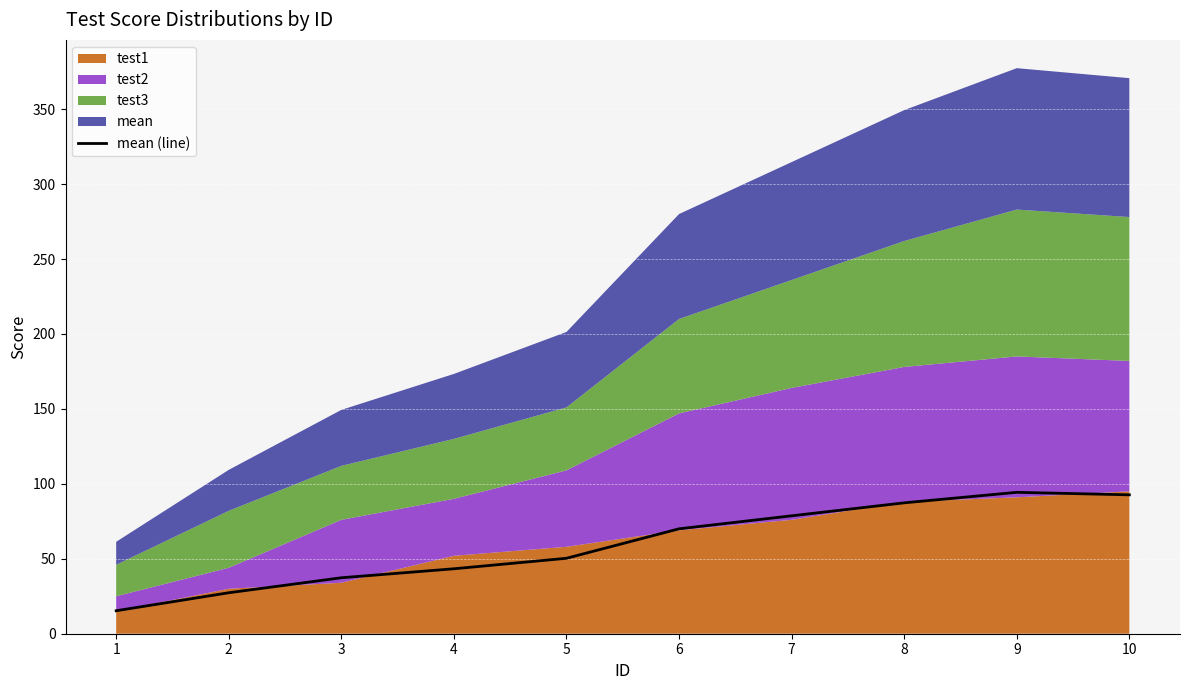

Count the number of values greater than 70.

4